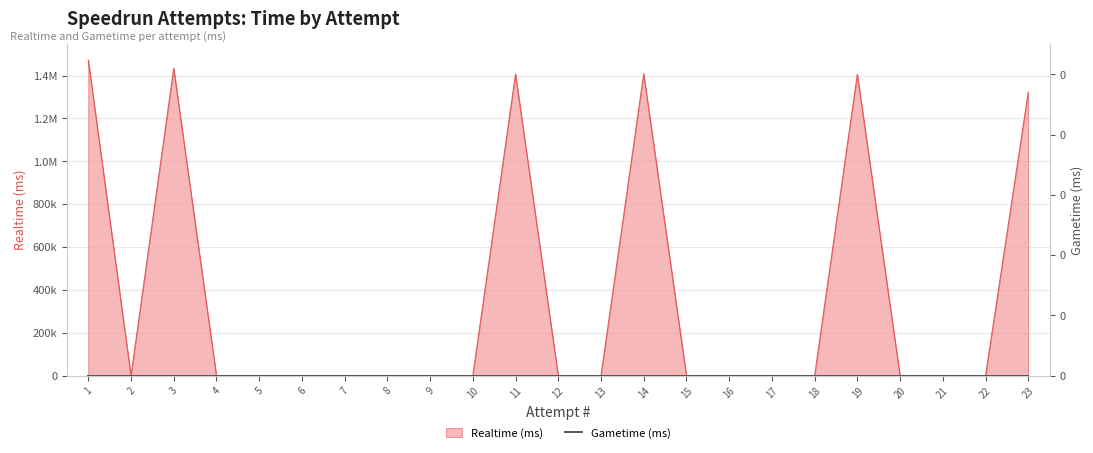

Which has a higher value, 13 or 18?

13